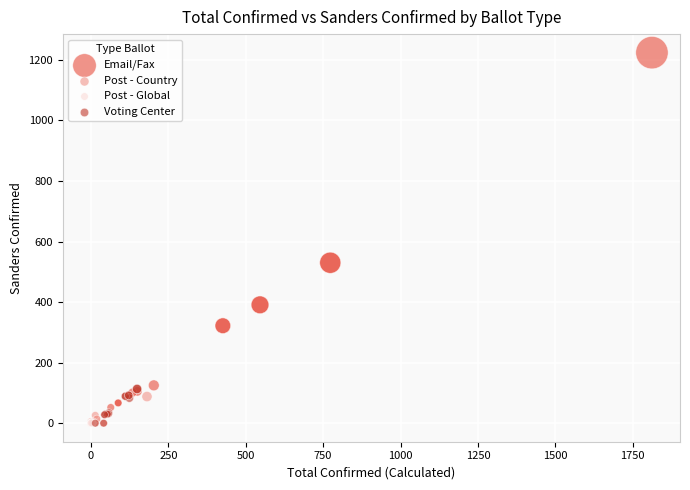

Which series reaches the maximum Y coordinate?

Email/Fax